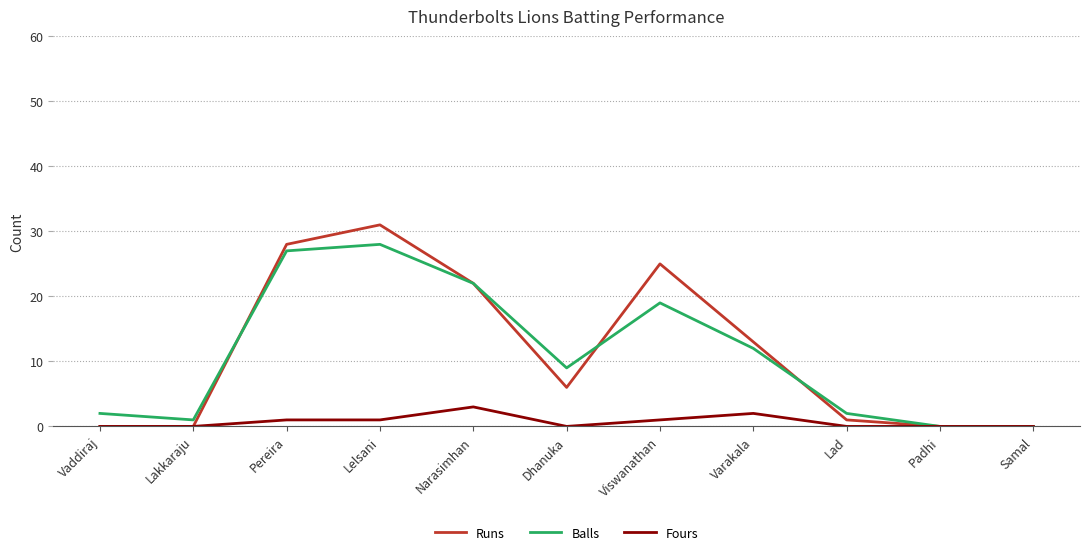

What are all the series names shown in the legend?

Runs, Balls, Fours